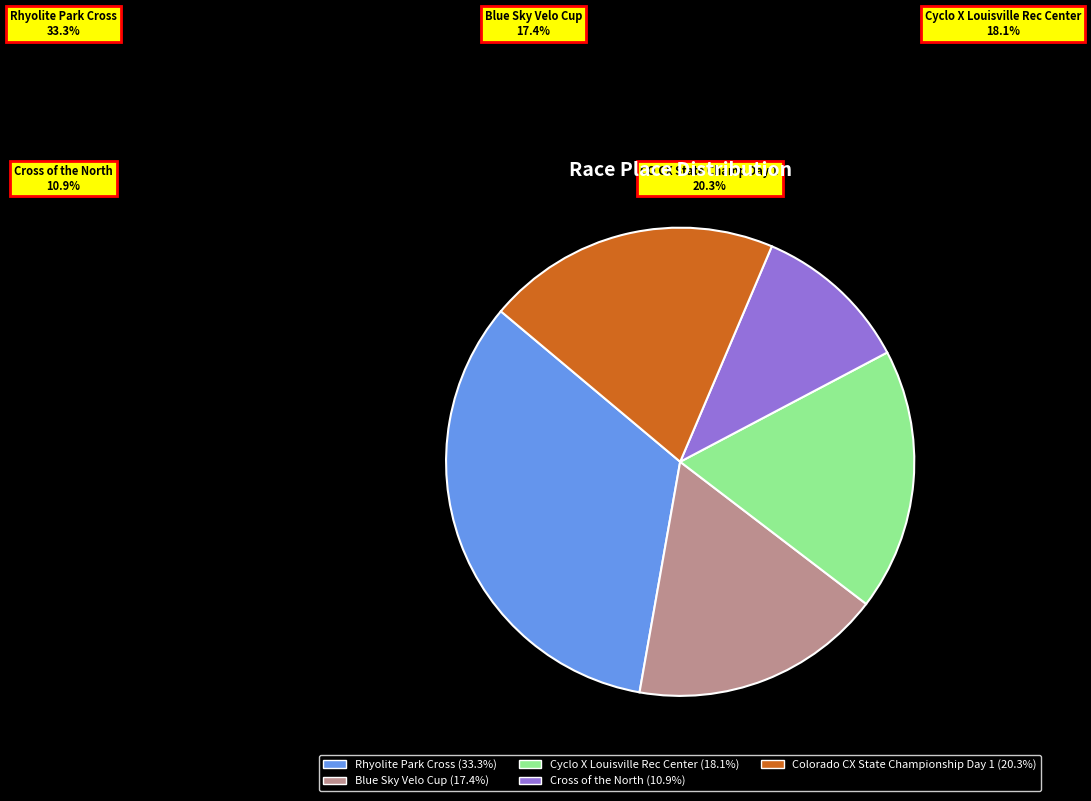

The Cross of the North slice represents 11% of the pie. True or false?

True